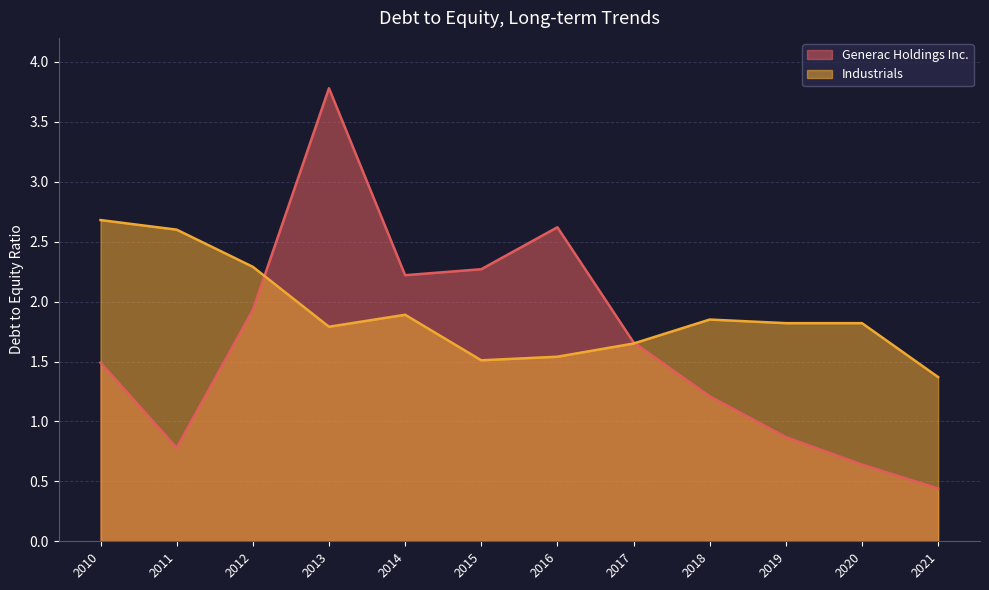

How many interior local peaks does the Generac Holdings Inc. series have?

2